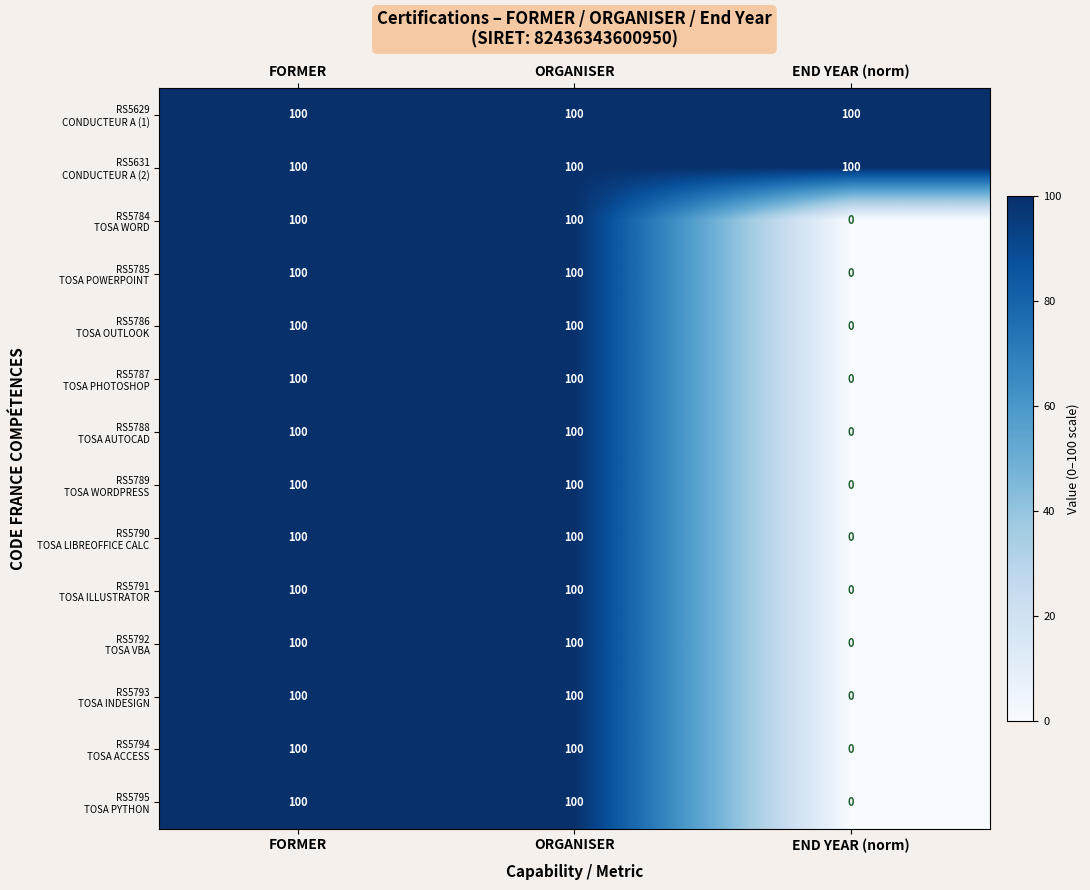

What is the greatest value displayed?

100